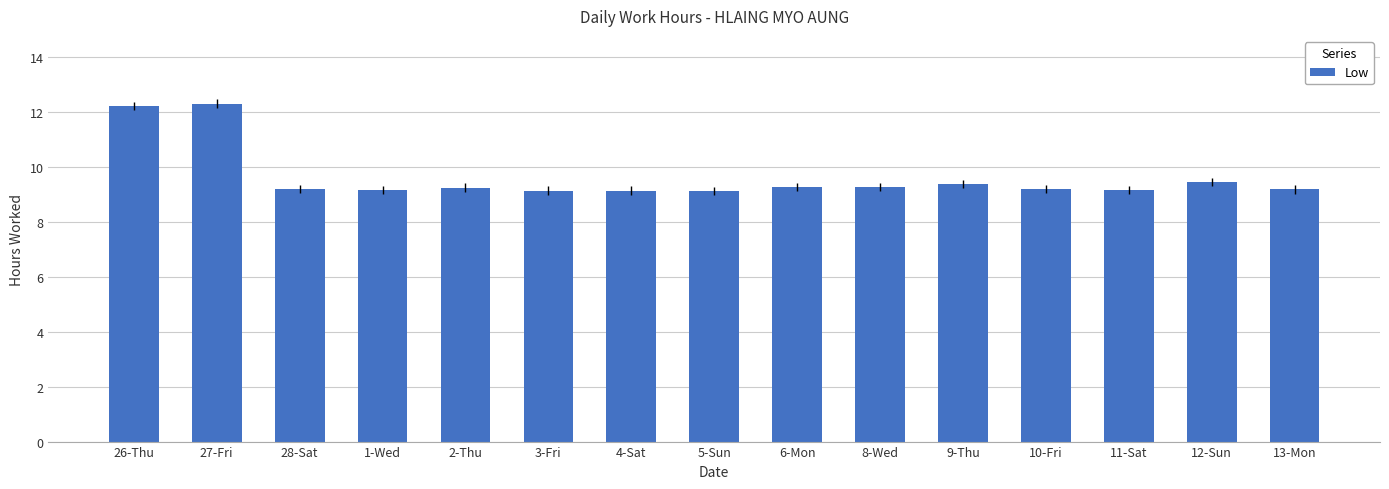

What is the change in value from 26-Thu to 8-Wed?

-3.0